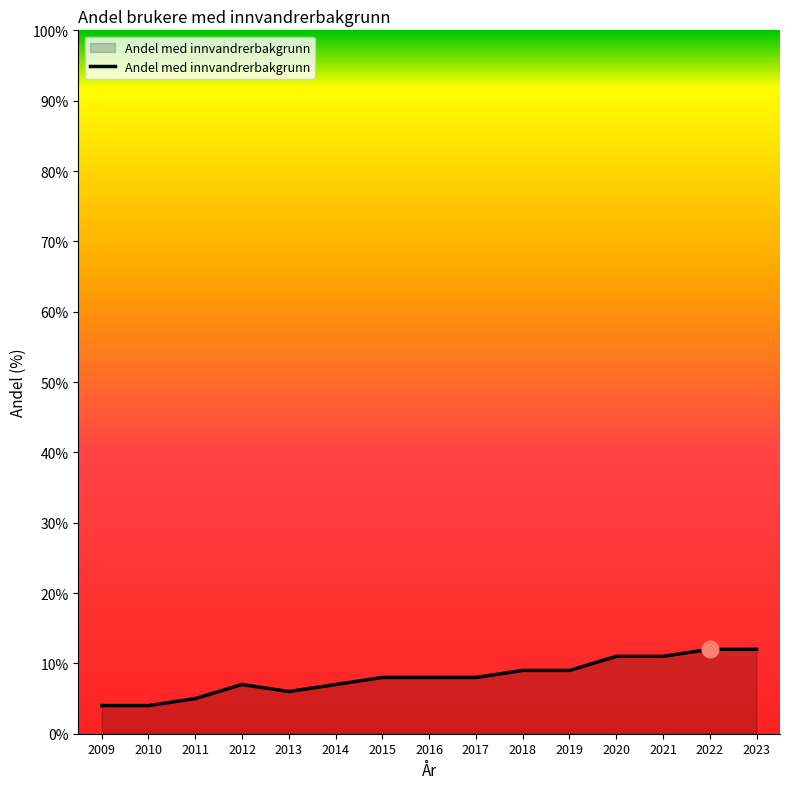

What is the change in value from 2016 to 2020?

+3